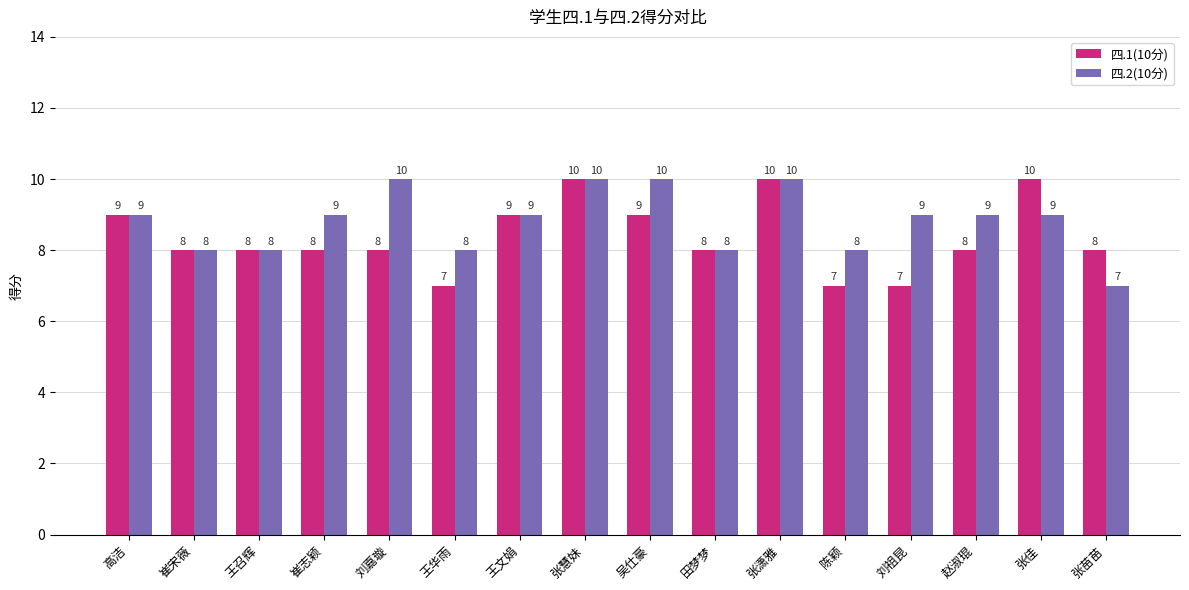

Are the bars grouped side by side (vs. stacked)?

Yes